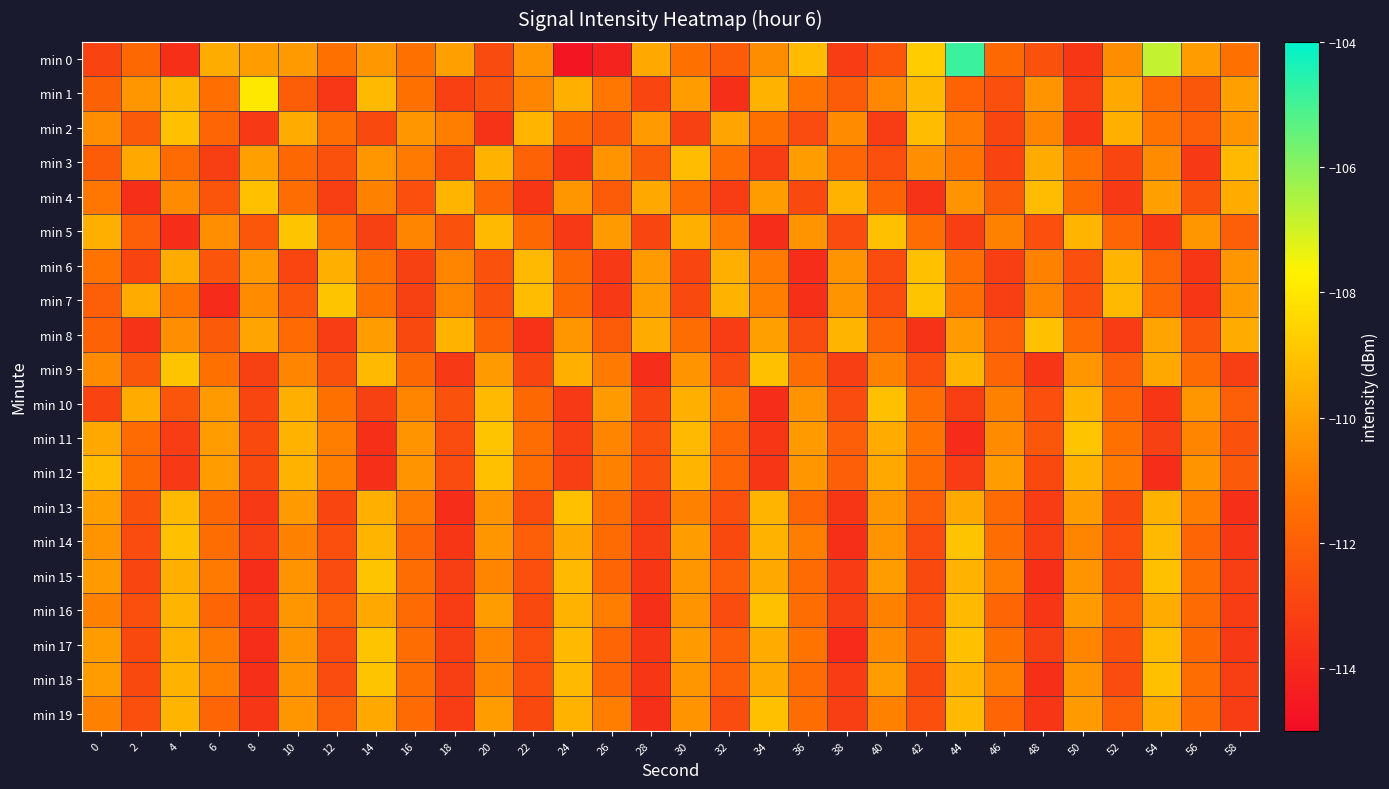

At 44, list the series in order from largest to smallest.

min 0, min 14, min 17, min 16, min 19, min 9, min 15, min 18, min 13, min 8, min 4, min 2, min 3, min 6, min 7, min 1, min 5, min 10, min 12, min 11